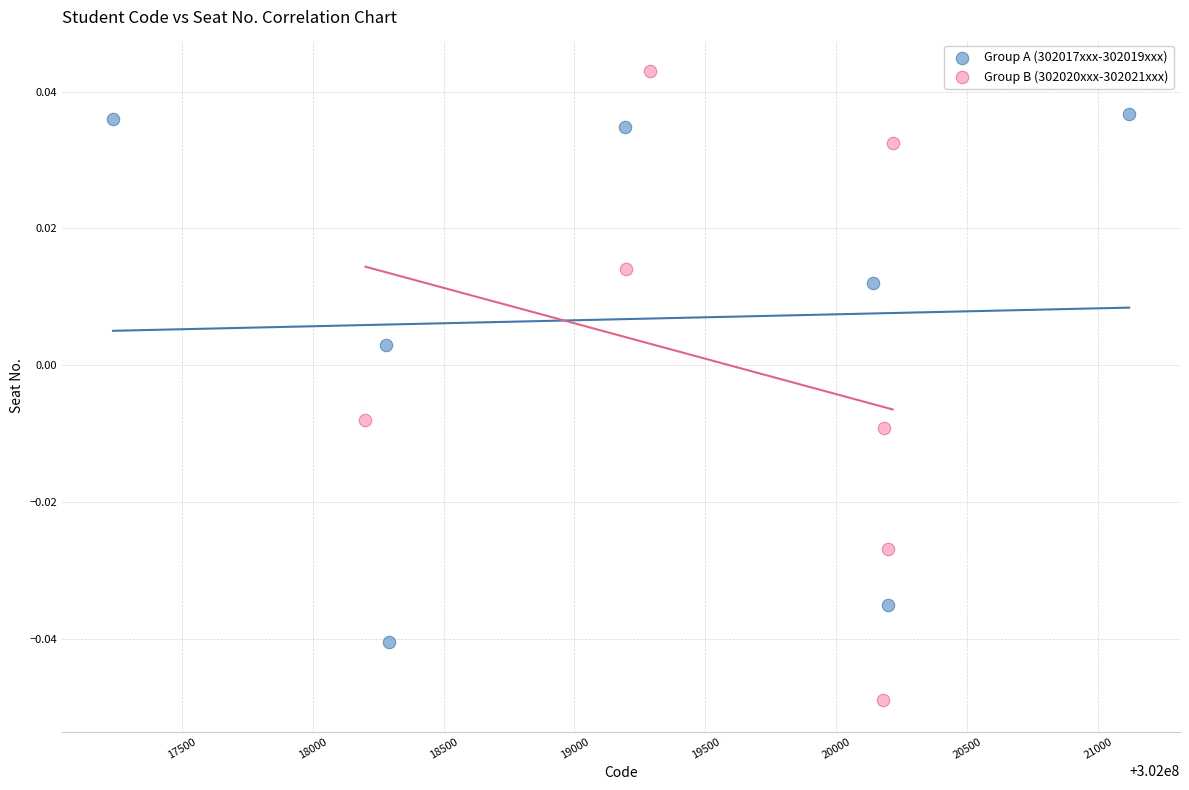

What are all the series names shown in the legend?

Group A (302017xxx-302019xxx), Group B (302020xxx-302021xxx)